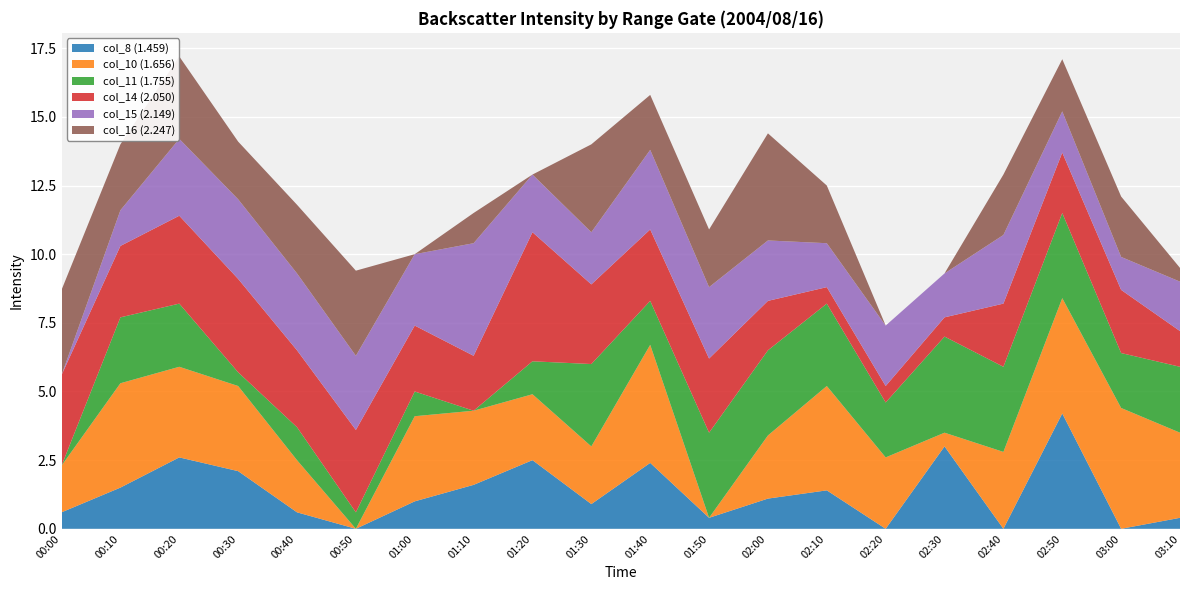

Reading left to right, transcribe all the data shown in this chart.

col_8 (1.459): 0.6	1.5	2.6	2.1	0.6	999.0	1.0	1.6	2.5	0.9	2.4	0.4	1.1	1.4	999.0	3.0	999.0	4.2	999.0	0.4
col_10 (1.656): 1.7	3.8	3.3	3.1	1.9	999.0	3.1	2.7	2.4	2.1	4.3	999.0	2.3	3.8	2.6	0.5	2.8	4.2	4.4	3.1
col_11 (1.755): 999.0	2.4	2.3	0.5	1.2	0.6	0.9	999.0	1.2	3.0	1.6	3.1	3.1	3.0	2.0	3.5	3.1	3.1	2.0	2.4
col_14 (2.050): 3.3	2.6	3.2	3.4	2.8	3.0	2.4	2.0	4.7	2.9	2.6	2.7	1.8	0.6	0.6	0.7	2.3	2.2	2.3	1.3
col_15 (2.149): 999.0	1.3	2.8	2.9	2.8	2.7	2.6	4.1	2.1	1.9	2.9	2.6	2.2	1.6	2.2	1.6	2.5	1.5	1.2	1.8
col_16 (2.247): 3.1	2.4	3.0	2.1	2.5	3.1	999.0	1.1	999.0	3.2	2.0	2.1	3.9	2.1	999.0	999.0	2.2	1.9	2.2	0.5